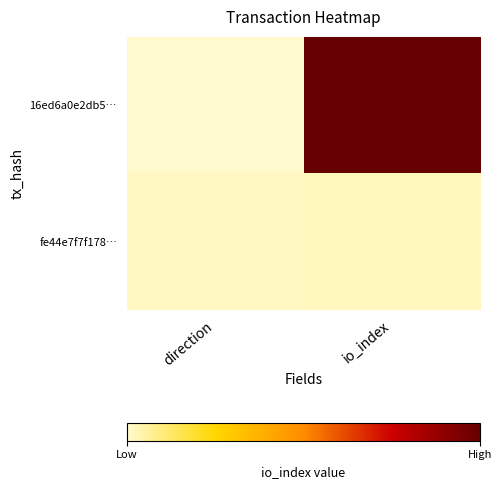

List the series in order of their peak value, highest first.

16ed6a0e2db5…, fe44e7f7f178…